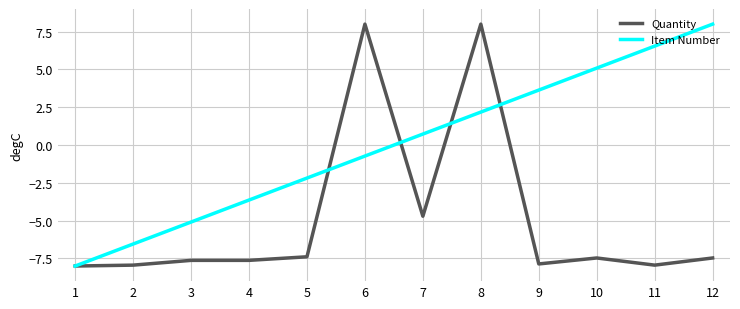

What is the spread (max minus min) of values at 5?

5.2